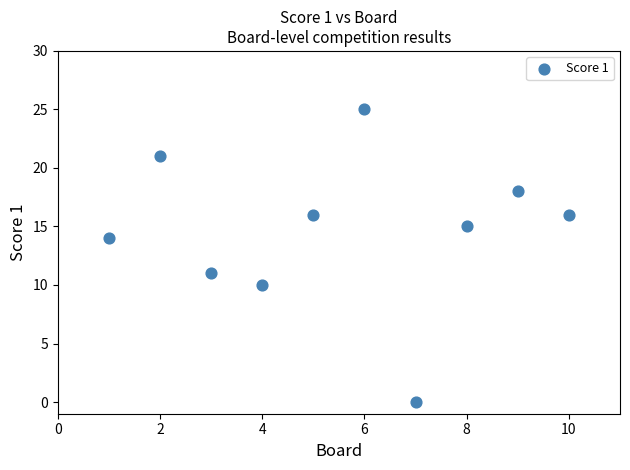

What Y value in the scatter plot is closest to 12?

11